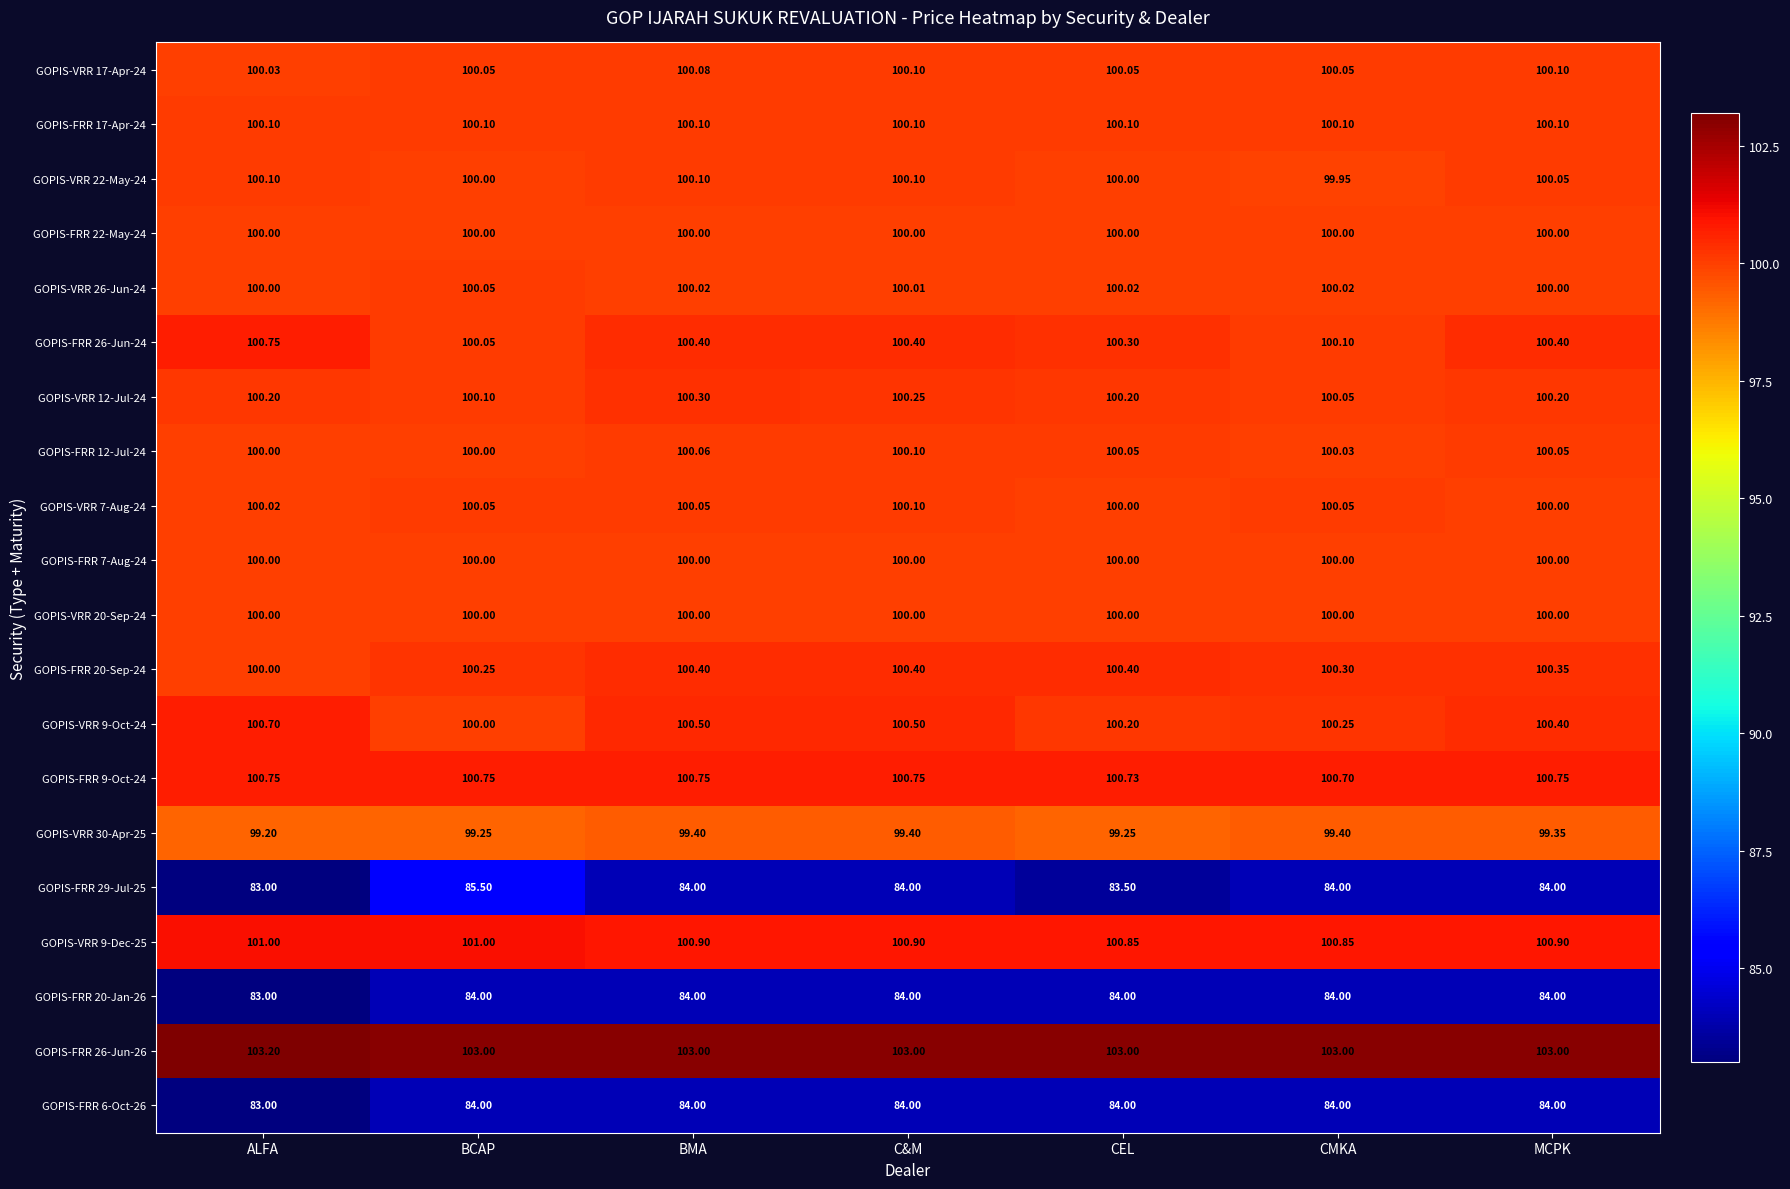

Which category has the highest value in the GOPIS-FRR 26-Jun-24 series?

ALFA